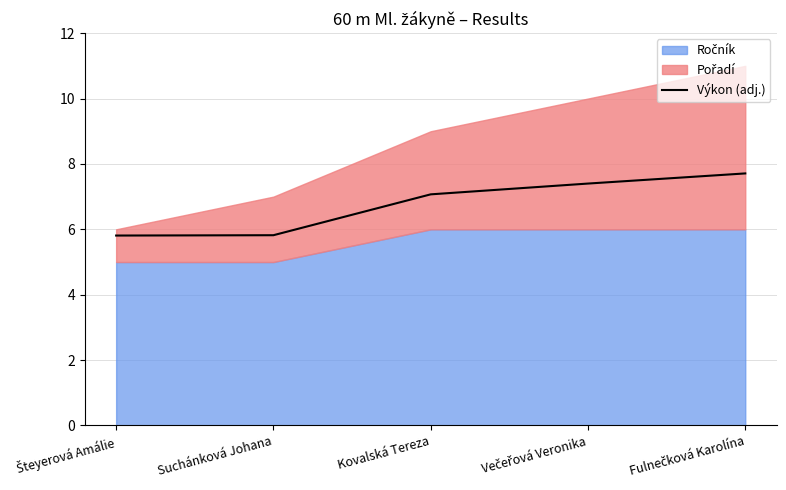

What is the sum of all values?

33.8